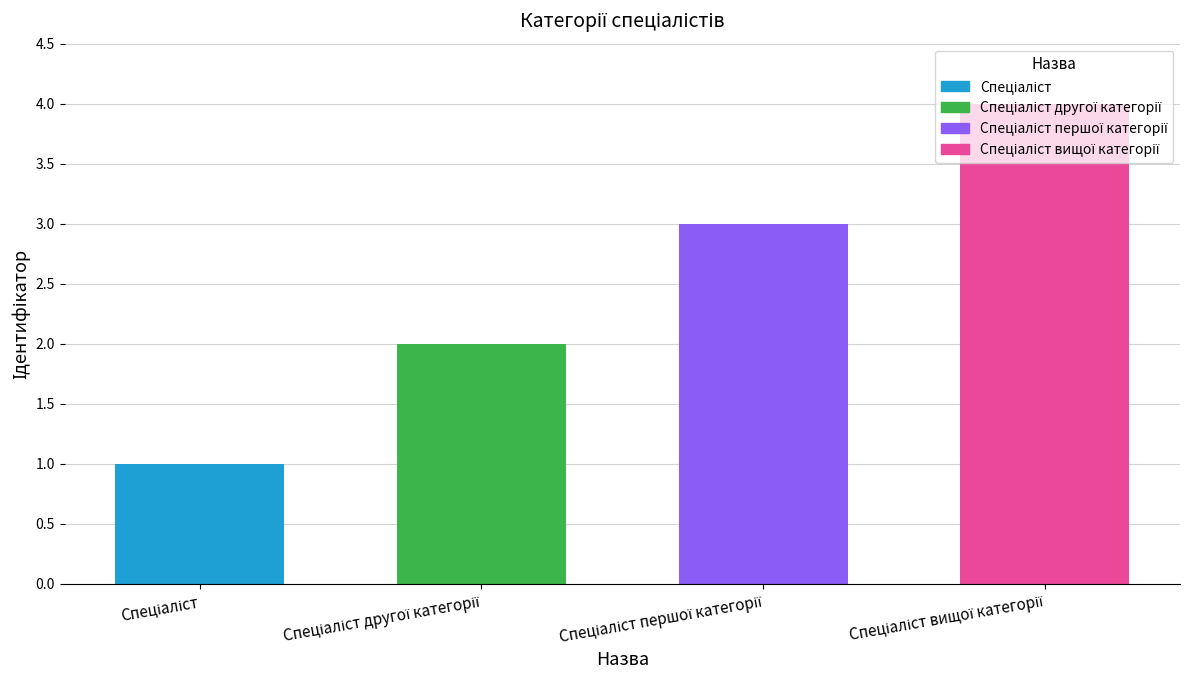

What is the maximum value shown in the chart?

4